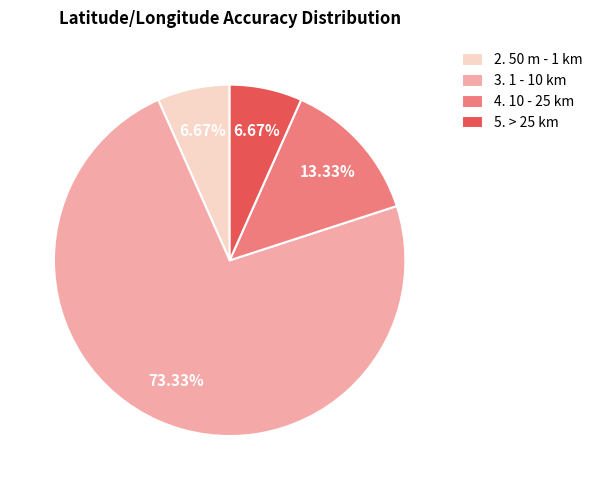

True or false: 4. 10 - 25 km accounts for 27% of the total.

False